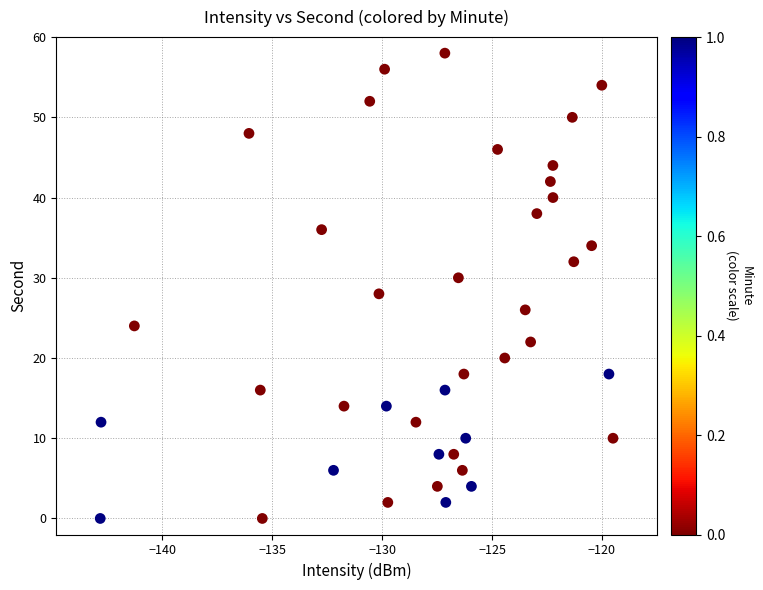

What is the range of Y values (max minus min)?

58